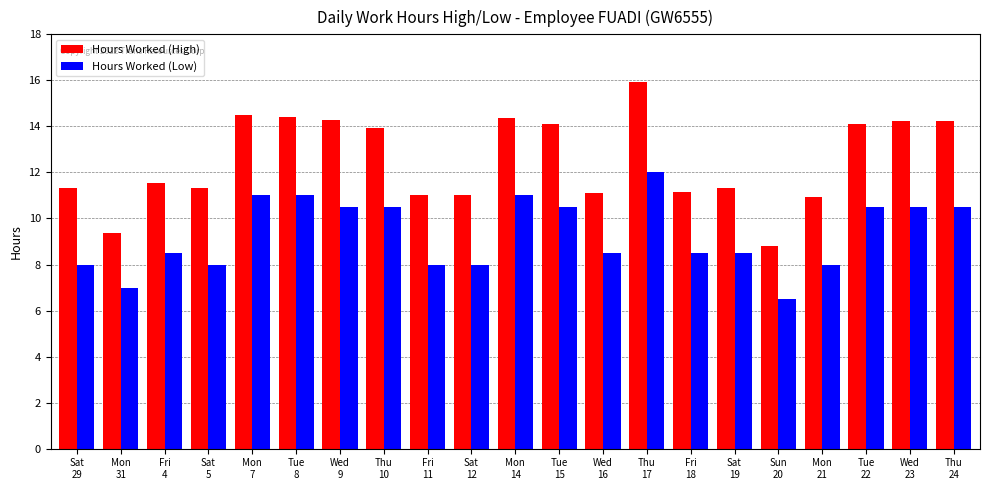

What is the average value of the Hours Worked (Low) series?

9.3